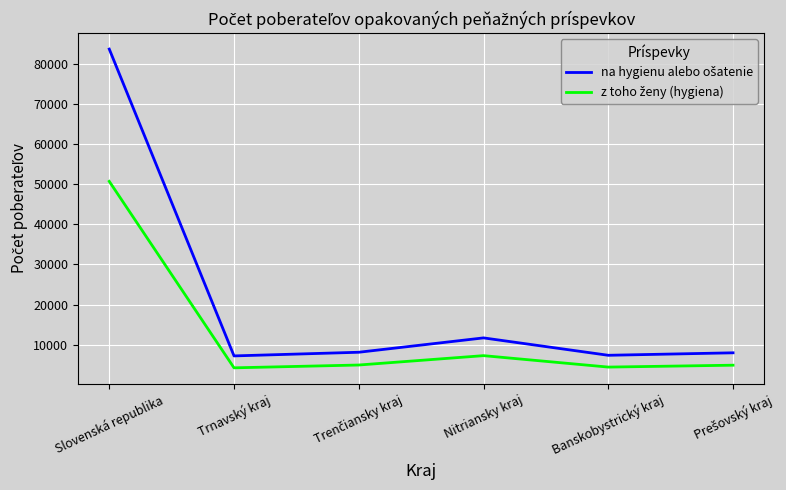

How many categories are shown in the chart?

6